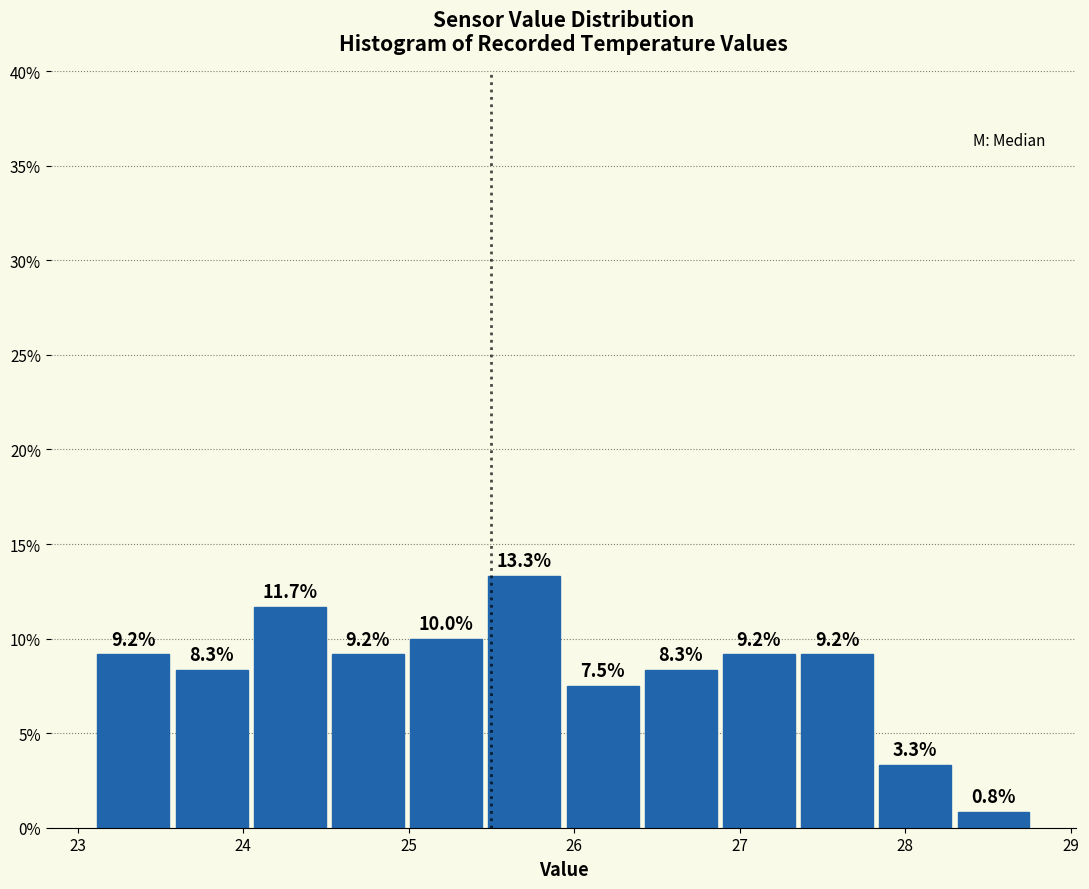

Reading left to right, transcribe this chart: for each bar, give the range it covers on the x-axis and its height. The bar edges are not printed on the chart, so give them approximately, as read against the axis.

23.1 to 23.6: 9.2
23.6 to 24.0: 8.3
24.0 to 24.5: 11.7
24.5 to 25.0: 9.2
25.0 to 25.5: 10.0
25.5 to 25.9: 13.3
25.9 to 26.4: 7.5
26.4 to 26.9: 8.3
26.9 to 27.4: 9.2
27.4 to 27.8: 9.2
27.8 to 28.3: 3.3
28.3 to 28.8: 0.8